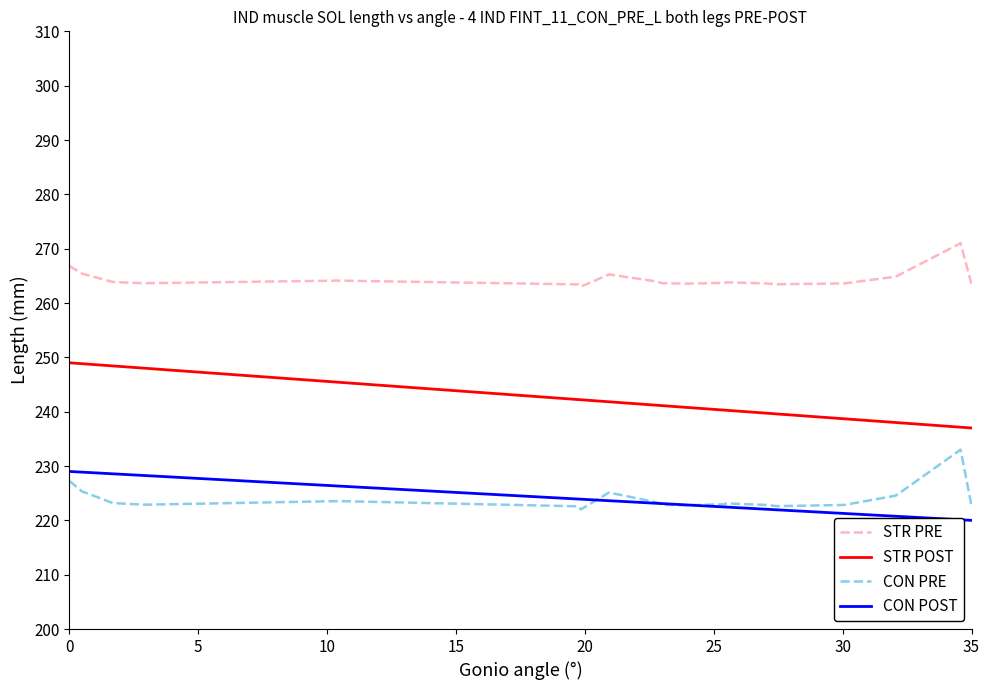

True or false: CON POST and STR PRE intersect in this chart.

False